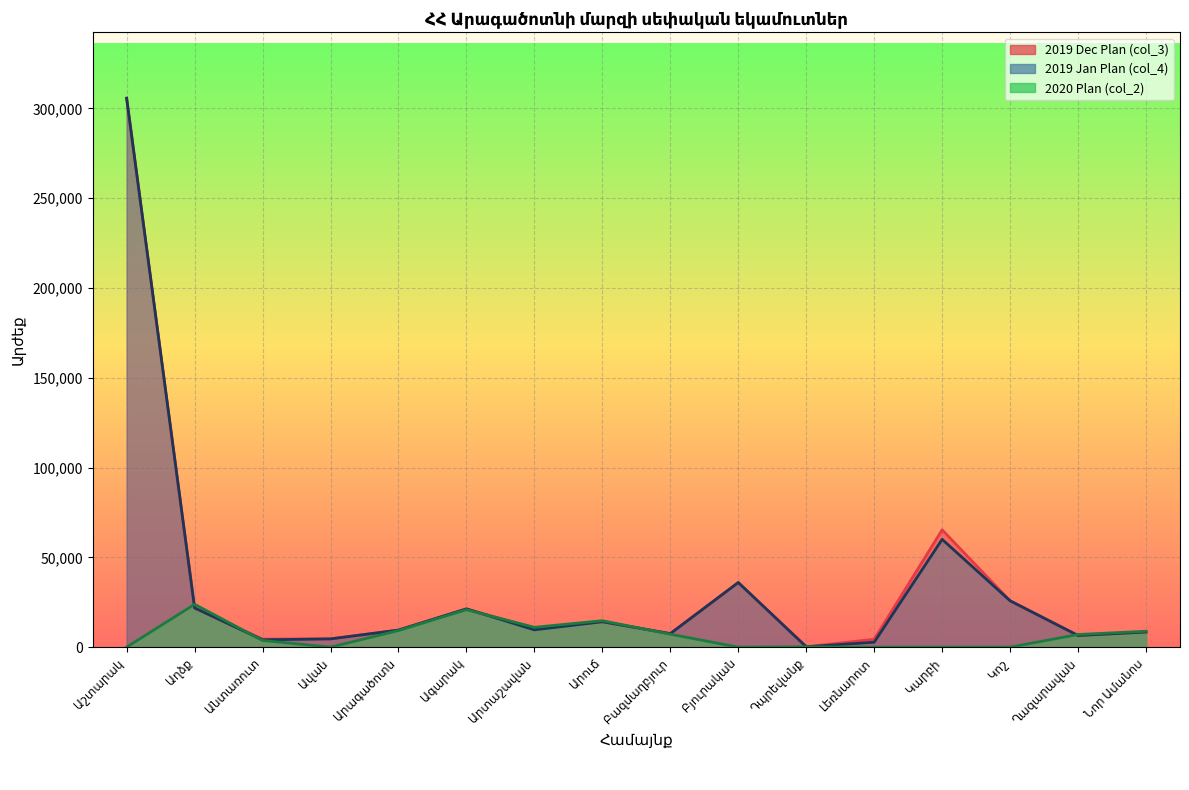

How many intersections are there between 2019 Dec Plan (col_3) and 2020 Plan (col_2)?

5